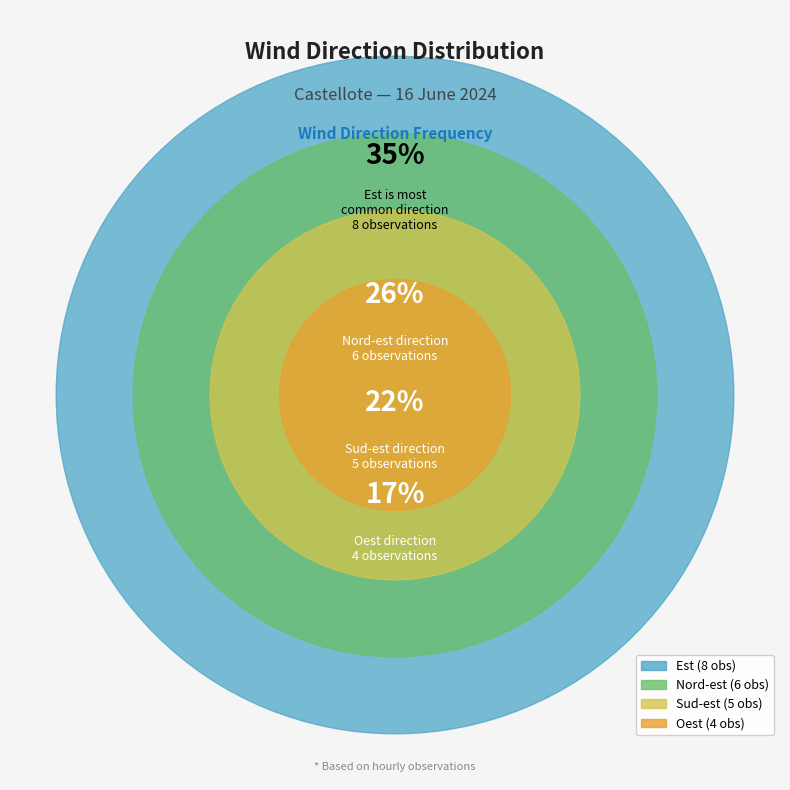

Between Est and Oest, which is larger?

Est